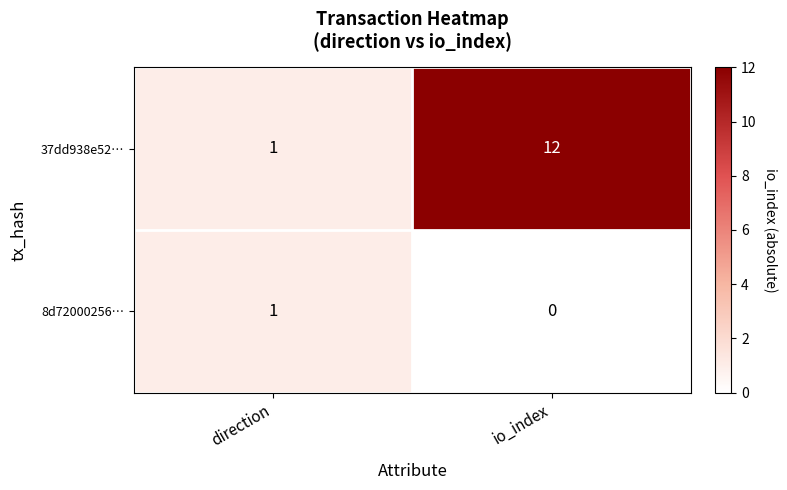

Which series has the largest total across all categories?

37dd938e52…